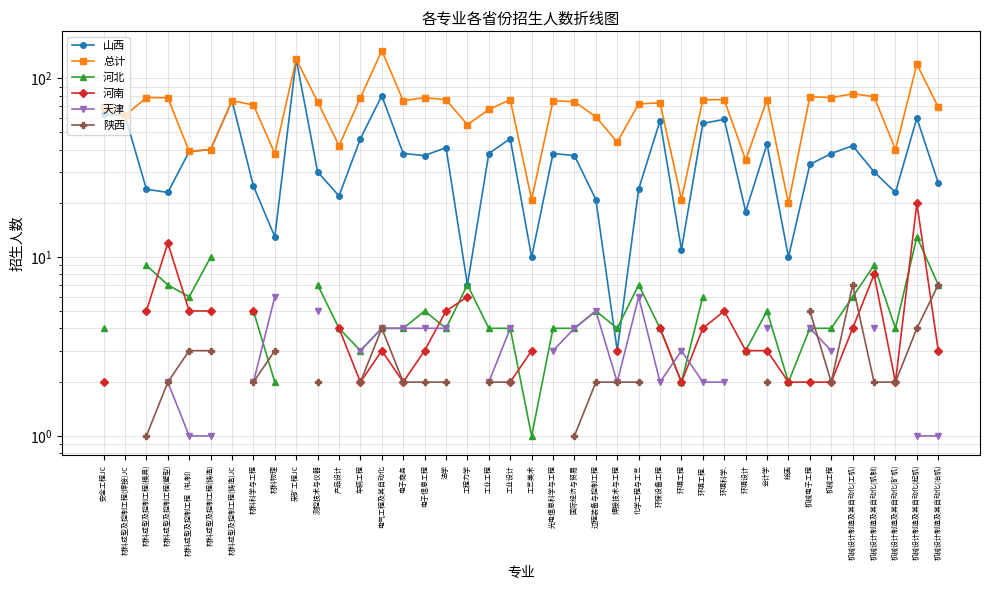

The 天津 series shows 4.2 at 光电信息科学与工程. True or false?

False